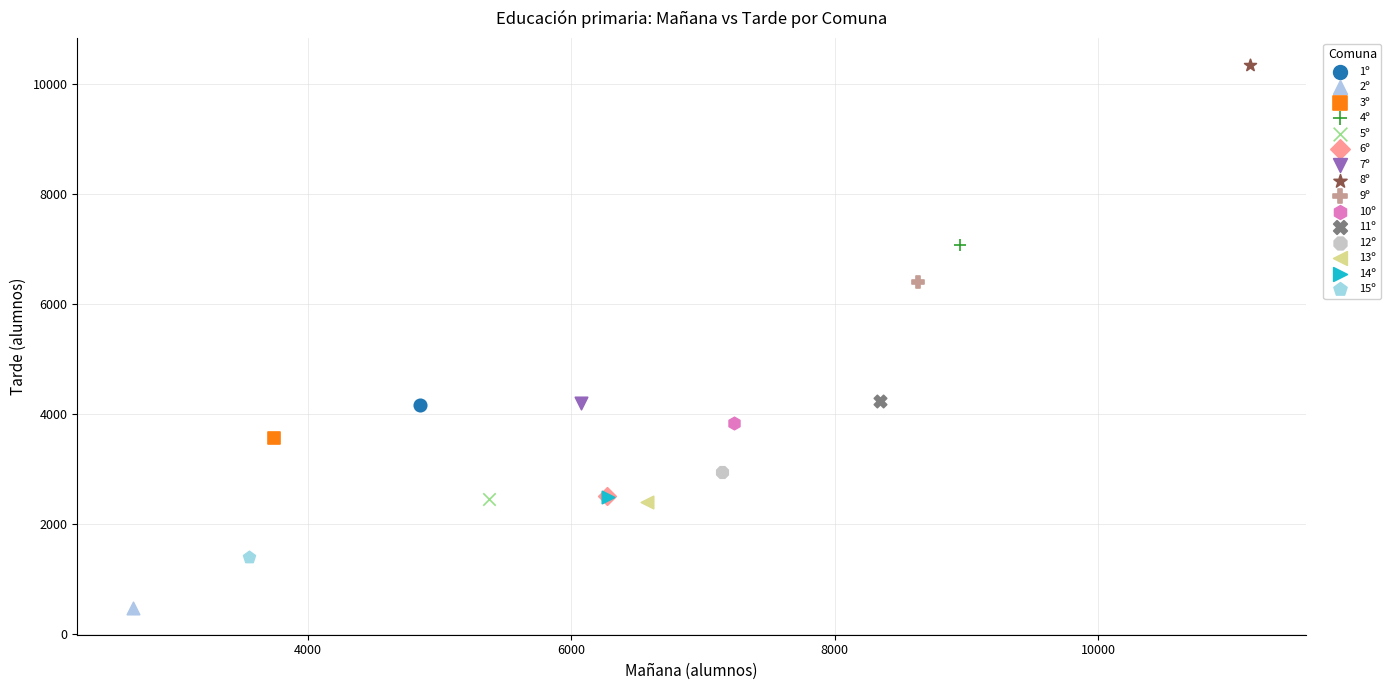

What are all the series names shown in the legend?

1º, 2º, 3º, 4º, 5º, 6º, 7º, 8º, 9º, 10º, 11º, 12º, 13º, 14º, 15º